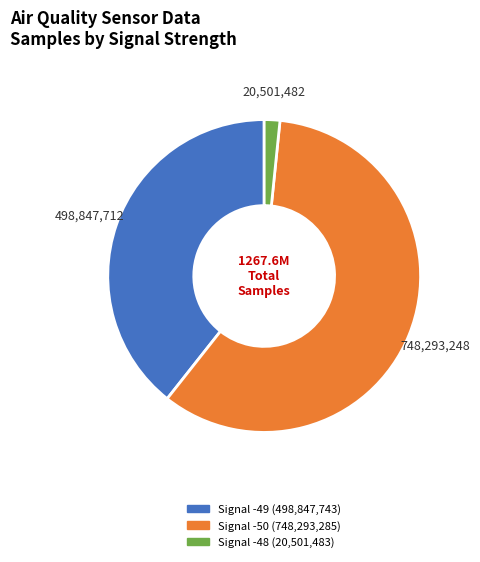

Does any single category account for the majority?

Yes